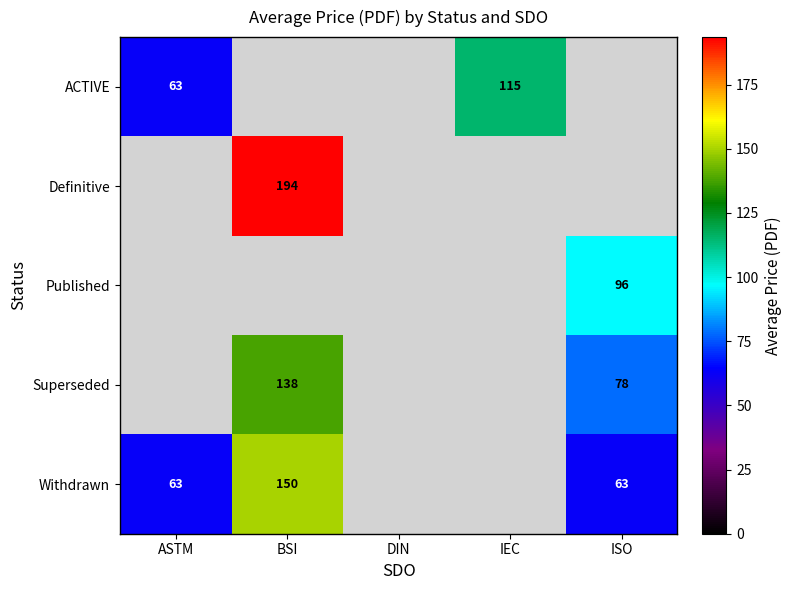

The Withdrawn series shows 150 at BSI. True or false?

True